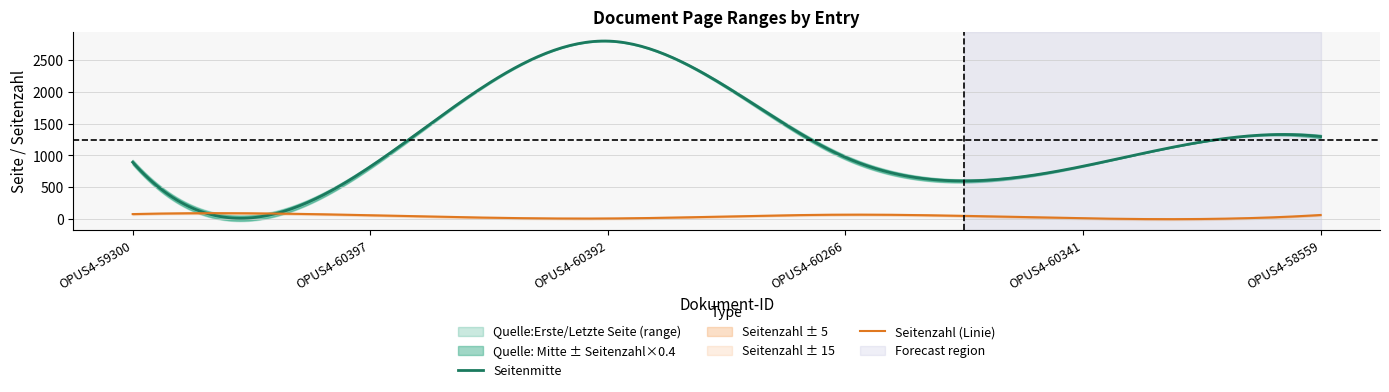

The Quelle:Letzte Seite series shows 345 at OPUS4-59300. True or false?

False